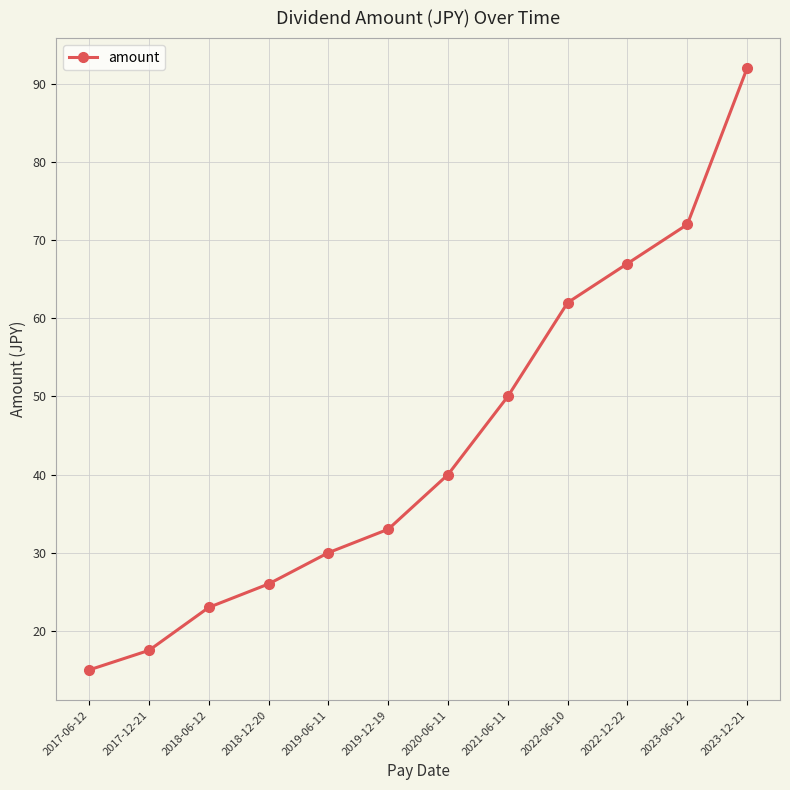

How many lines are shown in the chart?

1